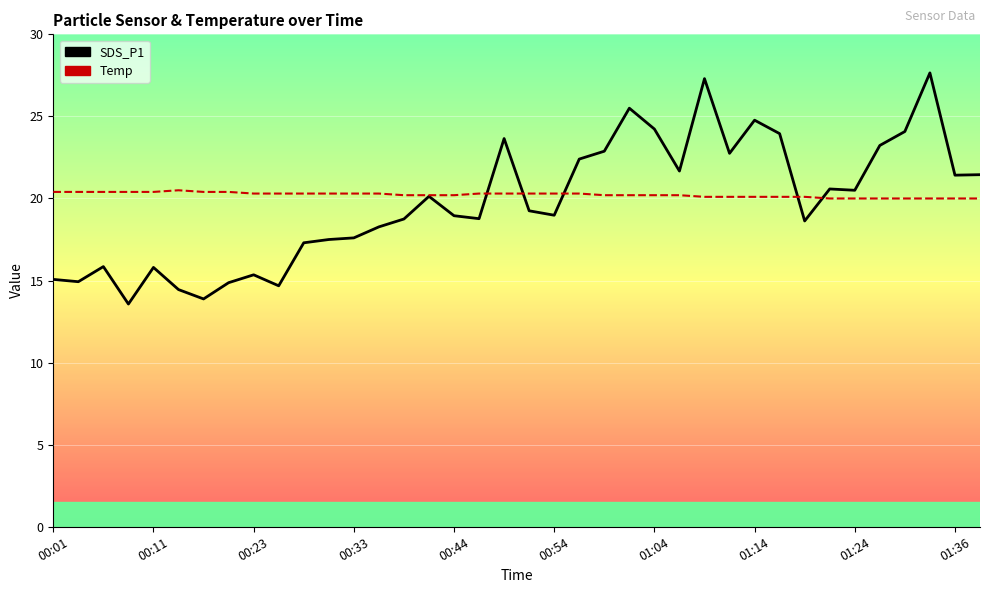

Reading right to left, what are all the values shown in this chart?

SDS_P1: 21.4	21.4	27.6	24.1	23.2	20.5	20.6	18.6	23.9	24.8	22.8	27.3	21.7	24.2	25.5	22.9	22.4	19.0	19.2	23.6	18.8	18.9	20.1	18.8	18.3	17.6	17.5	17.3	14.7	15.3	14.9	13.9	14.4	15.8	13.6	15.8	14.9	15.1
Temp: 20.0	20.0	20.0	20.0	20.0	20.0	20.0	20.1	20.1	20.1	20.1	20.1	20.2	20.2	20.2	20.2	20.3	20.3	20.3	20.3	20.3	20.2	20.2	20.2	20.3	20.3	20.3	20.3	20.3	20.3	20.4	20.4	20.5	20.4	20.4	20.4	20.4	20.4